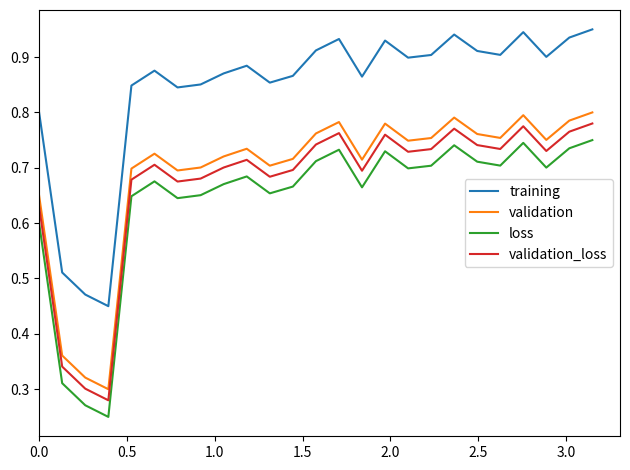

True or false: training and validation intersect in this chart.

False